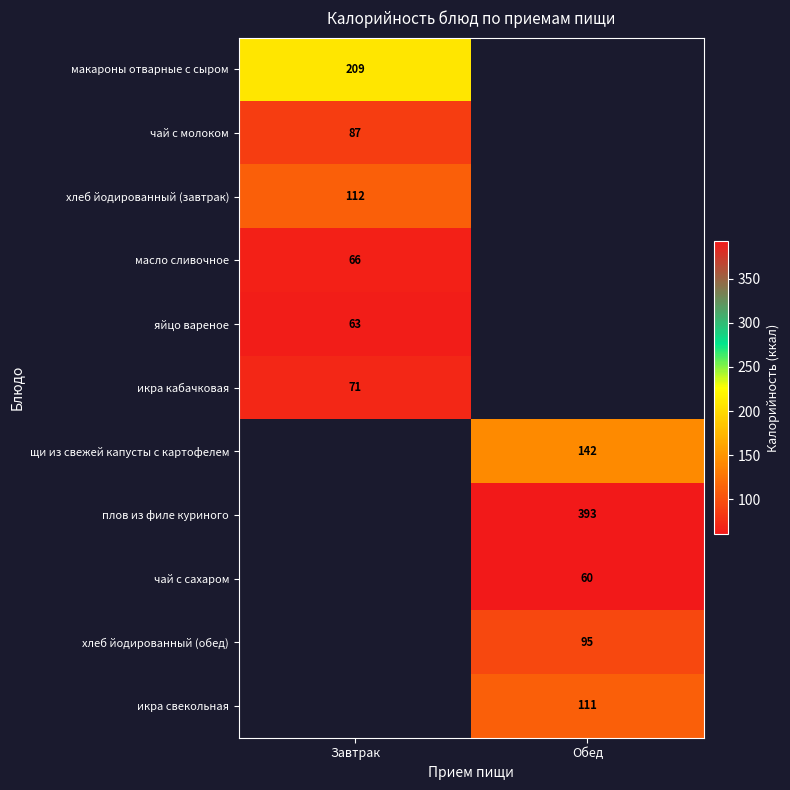

Is it true that чай с молоком equals 87 at Завтрак?

True